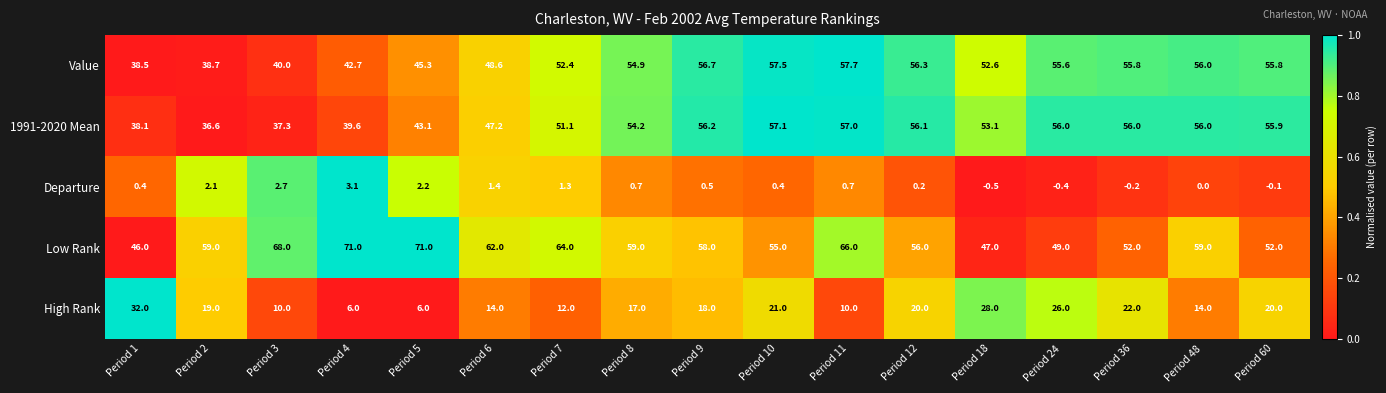

Where does the Departure series first go above 0?

Period 1